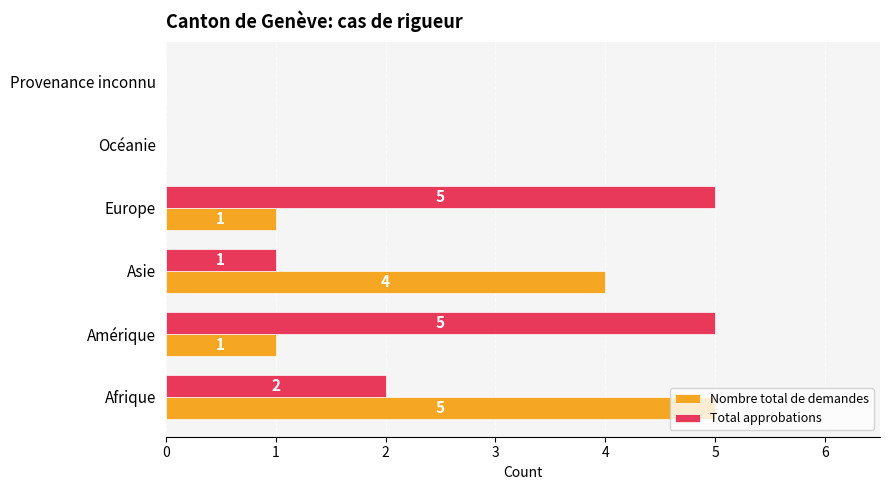

What is the sum of all Total approbations values?

13